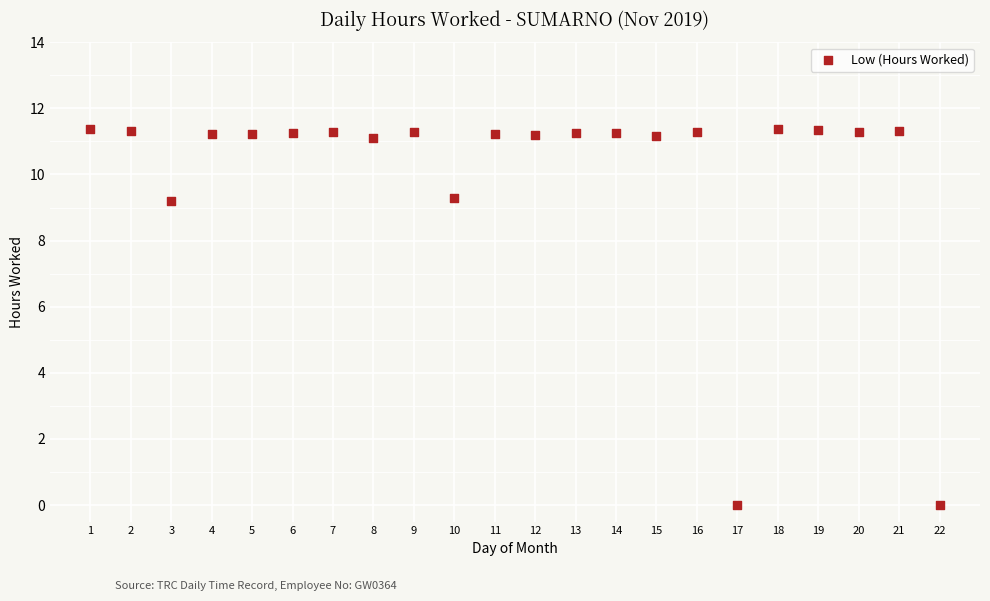

What is the range of X values (max minus min)?

21.0